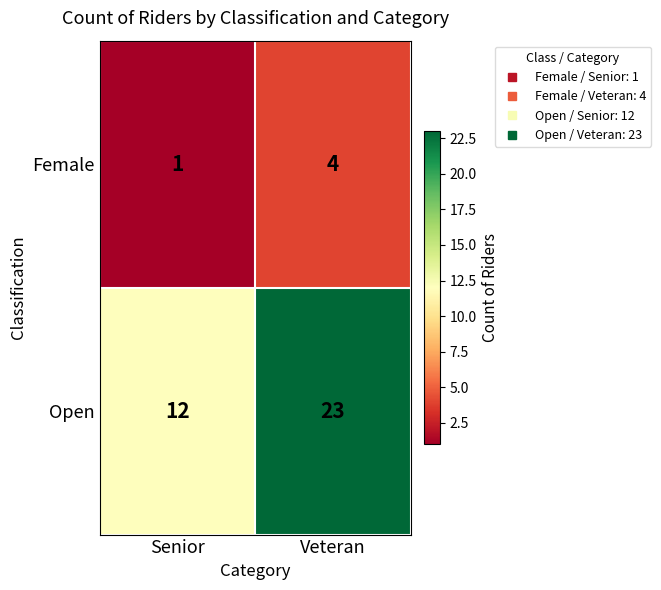

The Female series shows 1 at Senior. True or false?

True